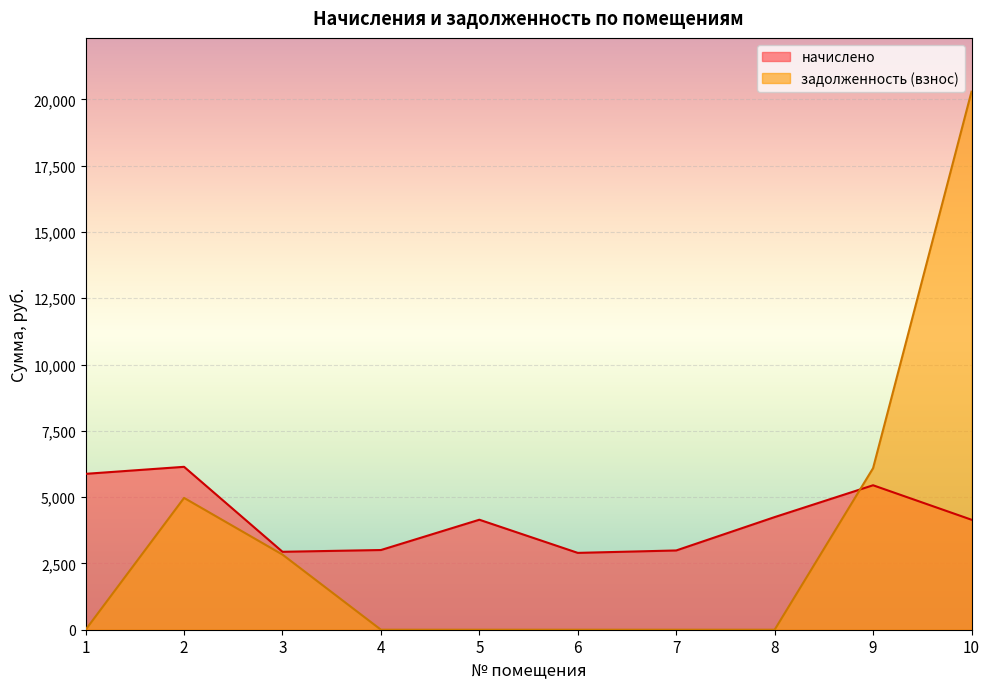

What is the greatest value displayed?

20290.9